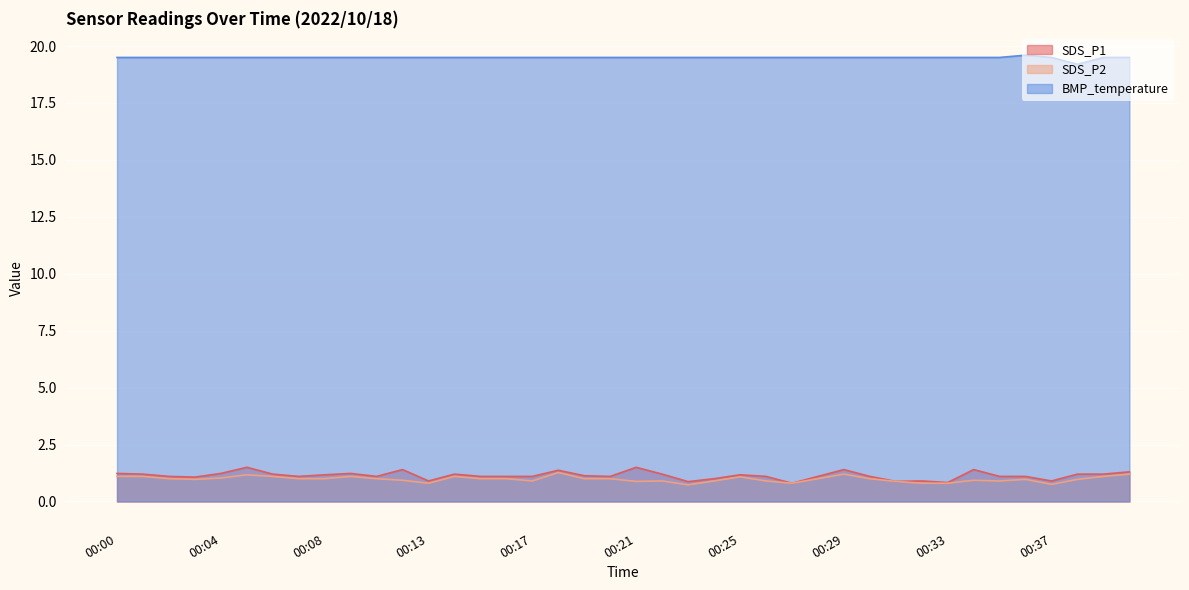

What is the value of the BMP_temperature point at the 15th from the left?

19.5